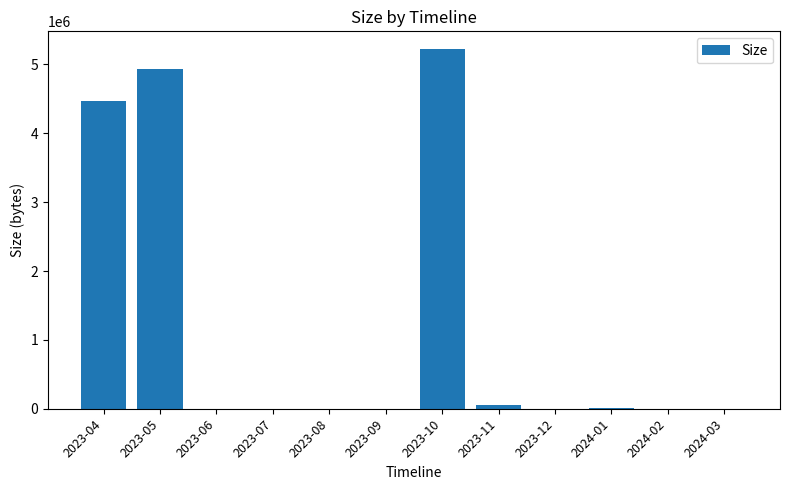

The chart shows a value of 2931917 at 2023-08. True or false?

False